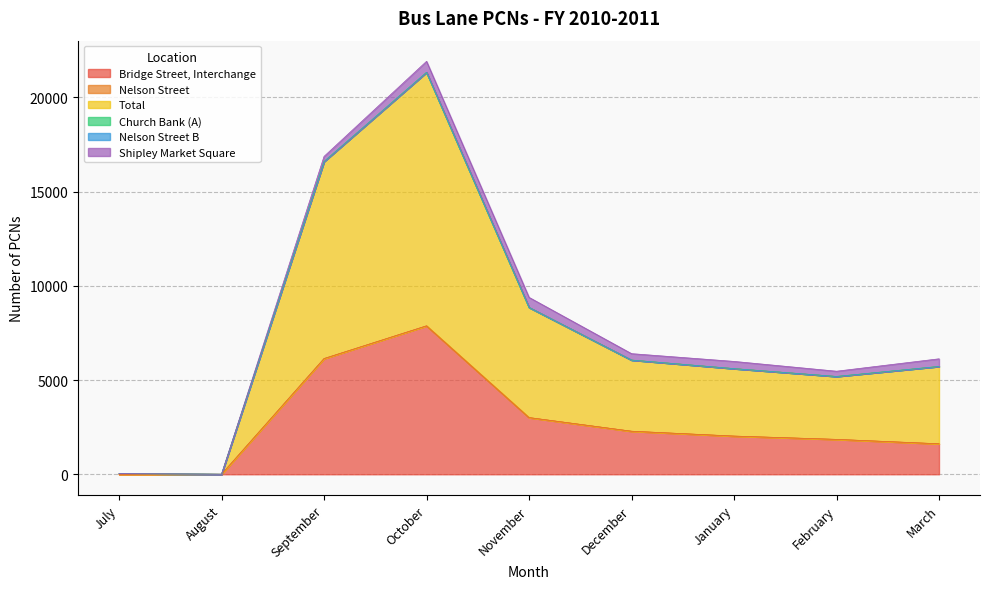

What is the maximum value for Total?

13453